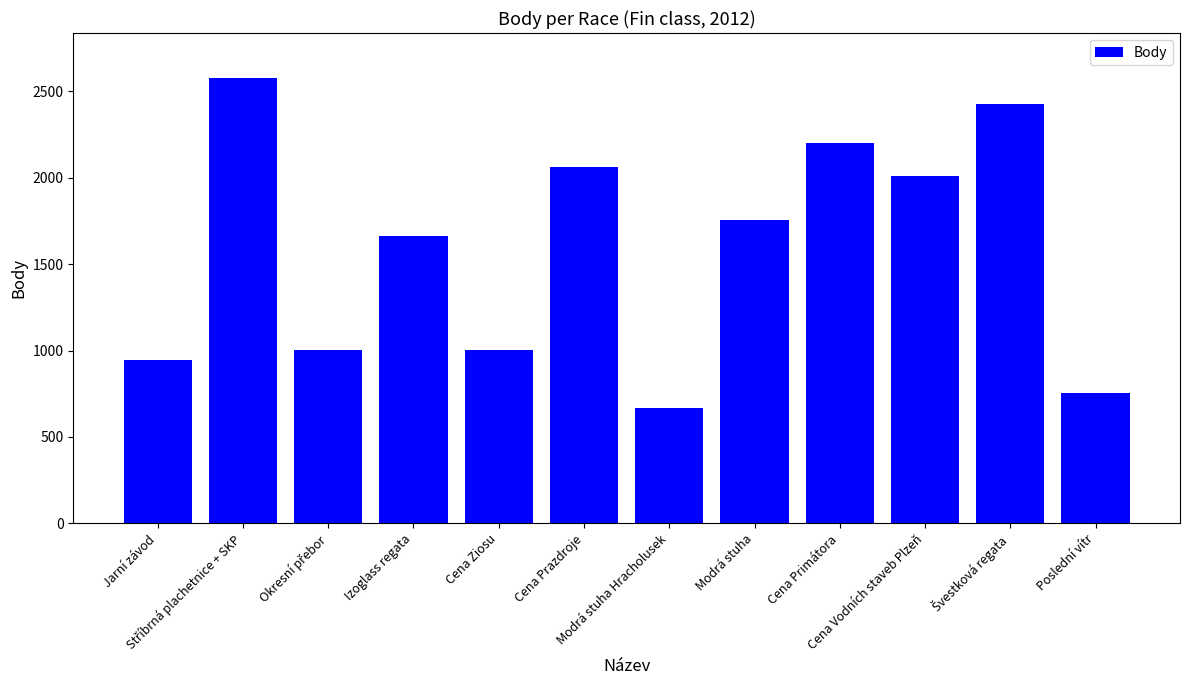

What is the minimum value shown in the chart?

665